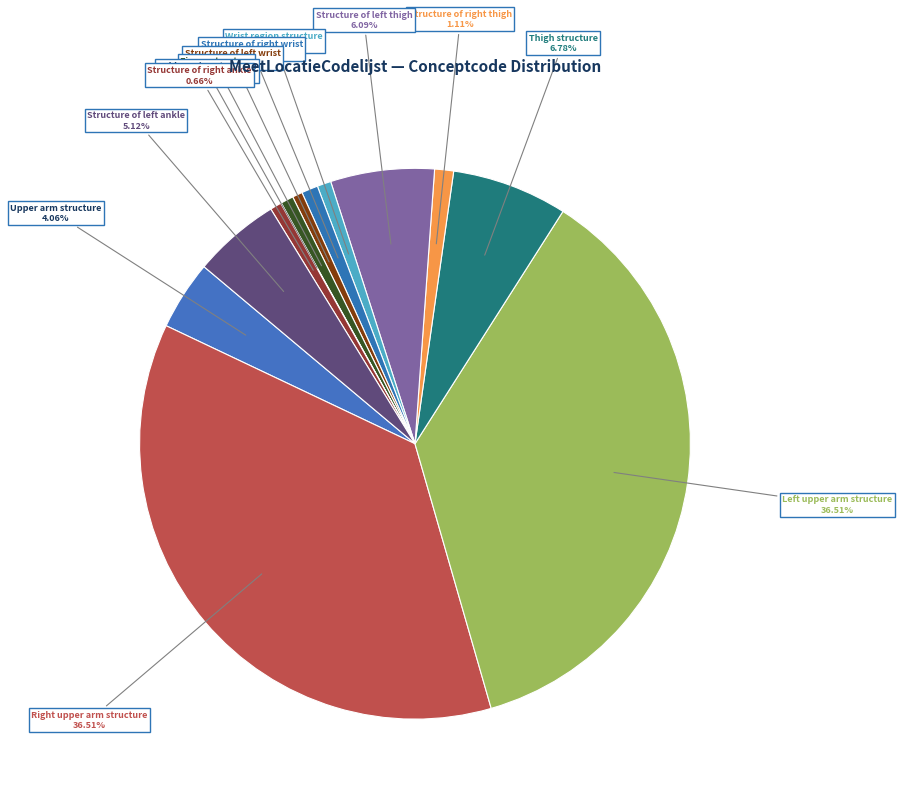

The Upper arm structure slice represents 4% of the pie. True or false?

True